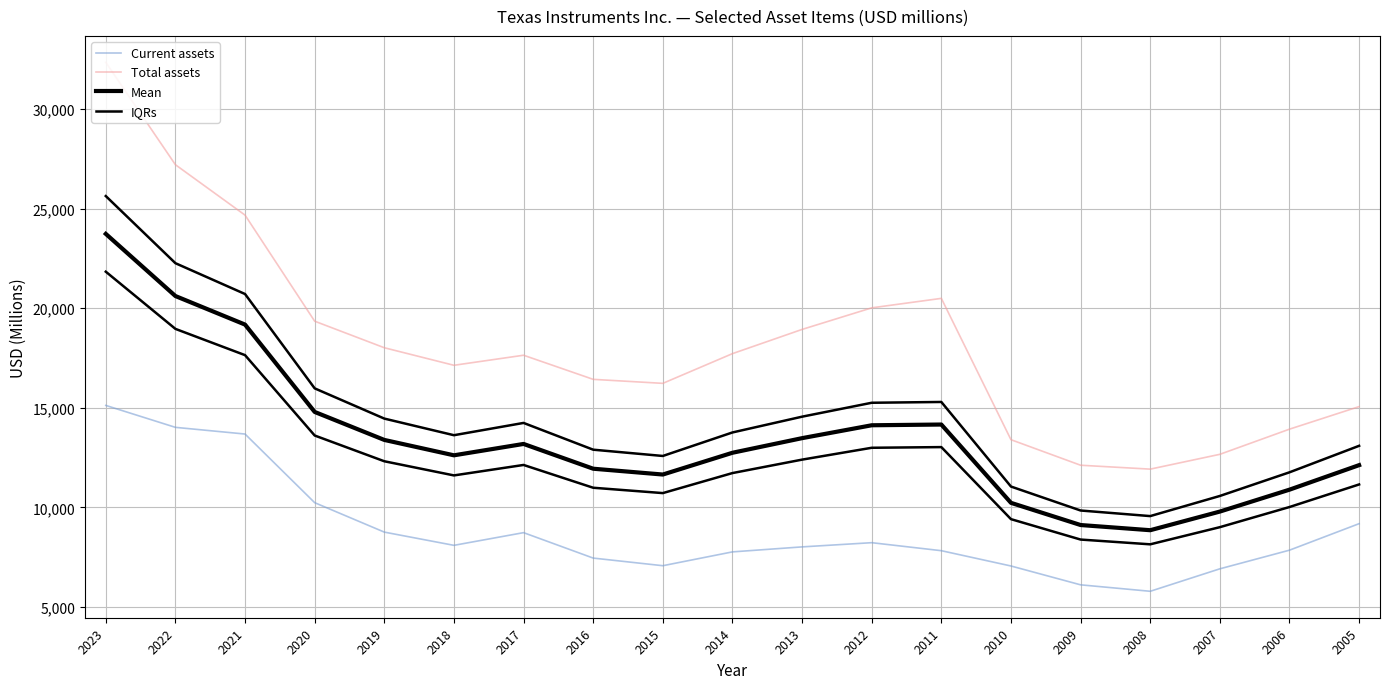

Between 2021 and 2012, which series saw the biggest shift?

IQRs